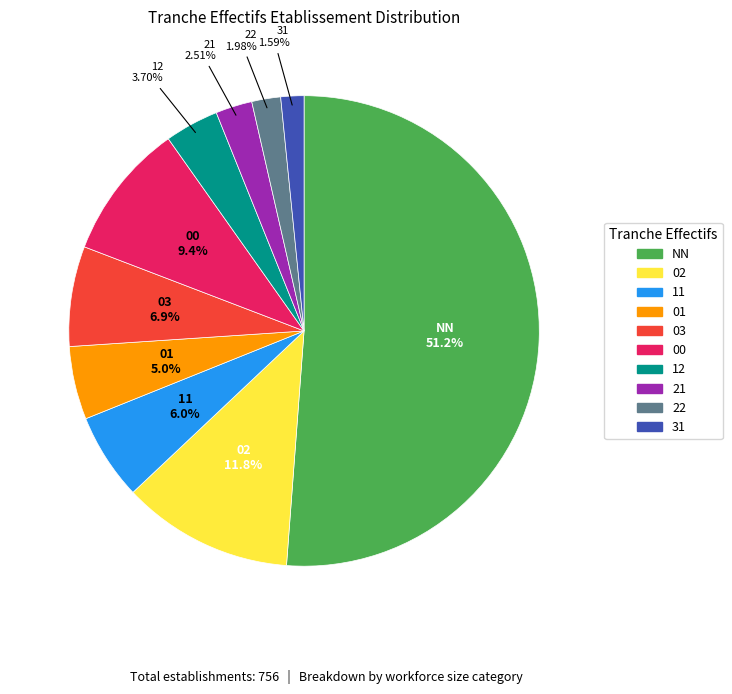

Does any single category account for the majority?

Yes